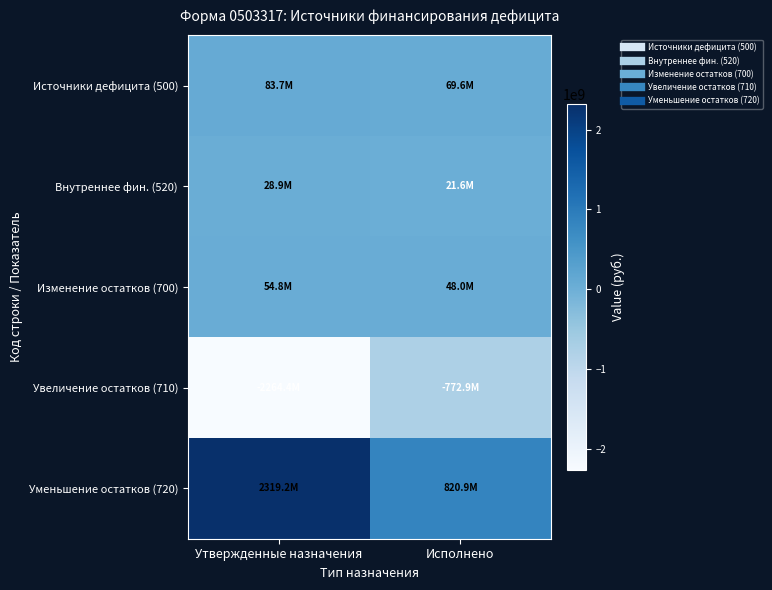

What is the greatest value displayed?

2319244013.2